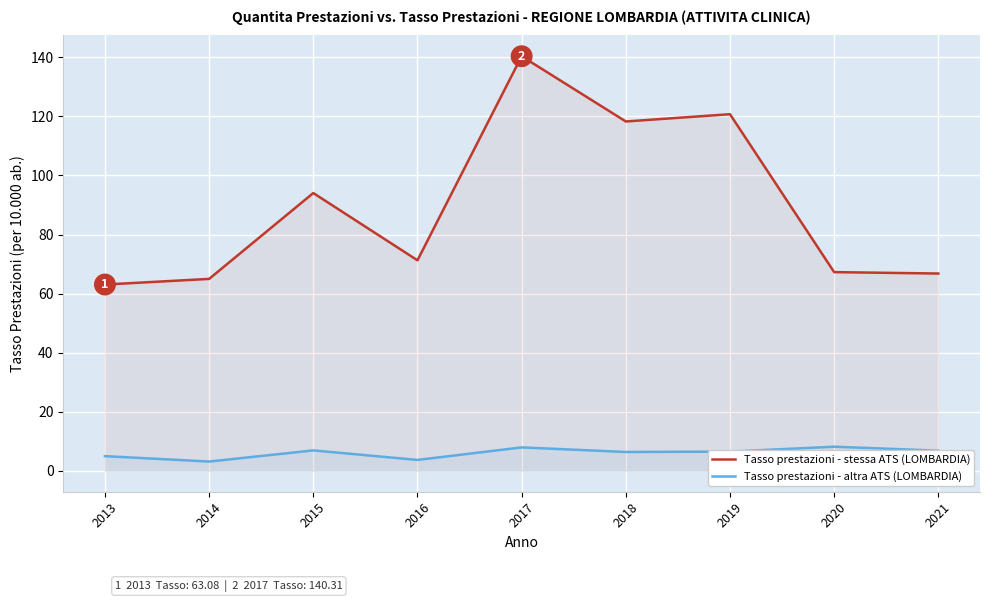

At which label is Tasso prestazioni - stessa ATS (LOMBARDIA) closest to 101?

2015